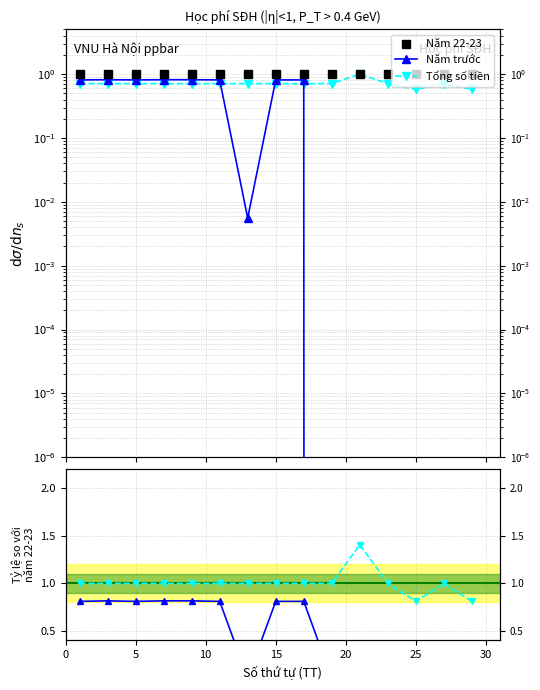

At how many categories does at least one series exceed 0?

15